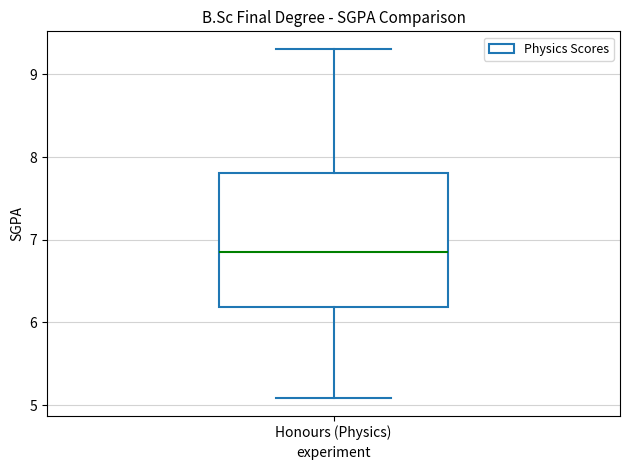

Where does the upper whisker of the box for Honours (Physics) end on the y-axis? The values are not printed on the chart, so give them approximately, as read against the axis.

9.3